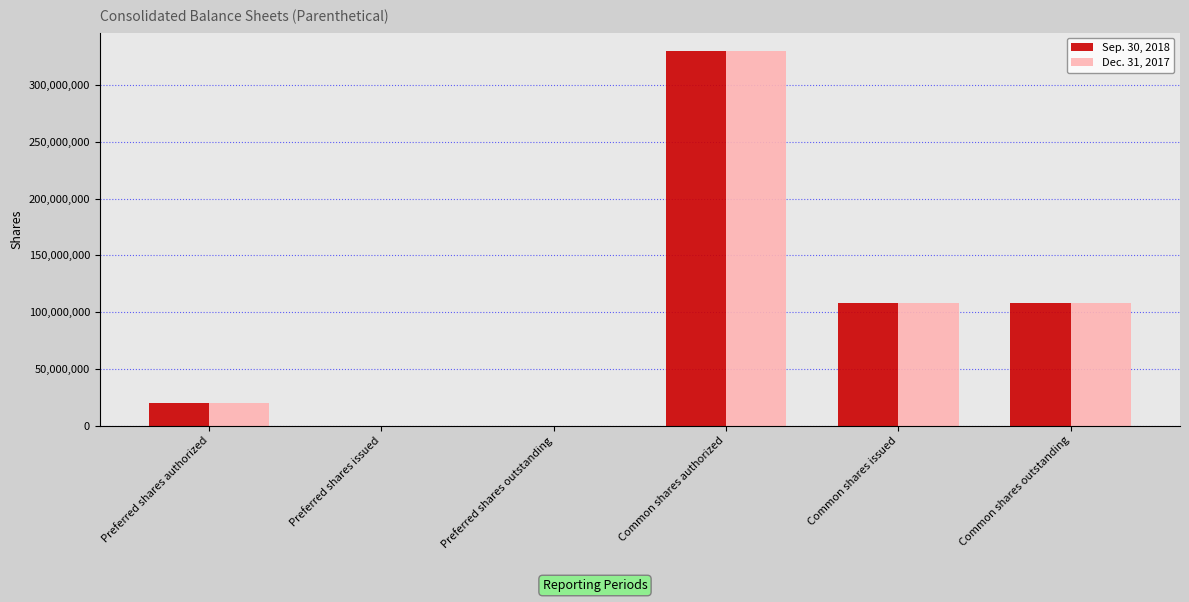

Is the value of Dec. 31, 2017 at Common shares outstanding greater than the value of Sep. 30, 2018 at Preferred shares outstanding?

Yes